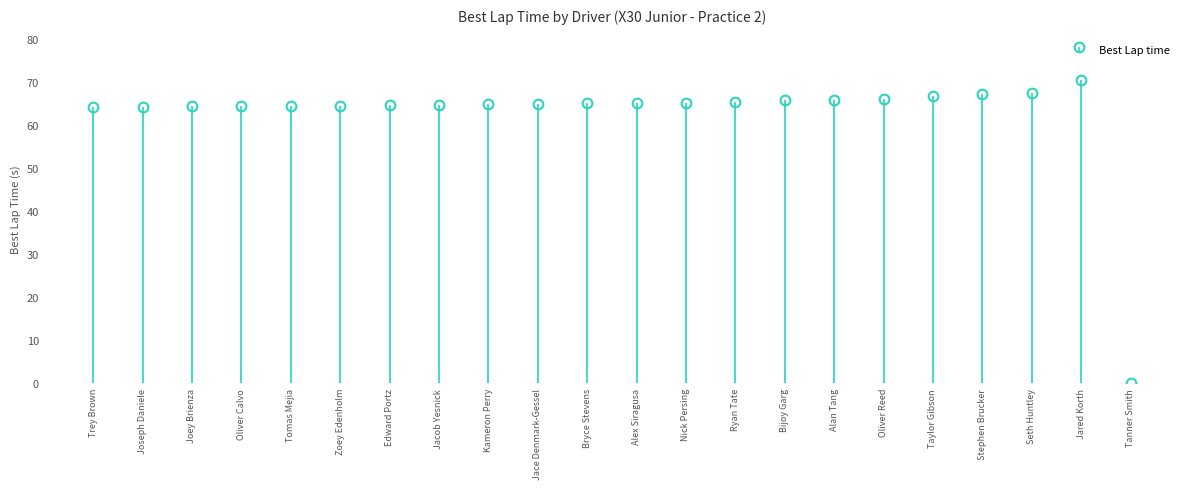

How many values exceed 64?

21